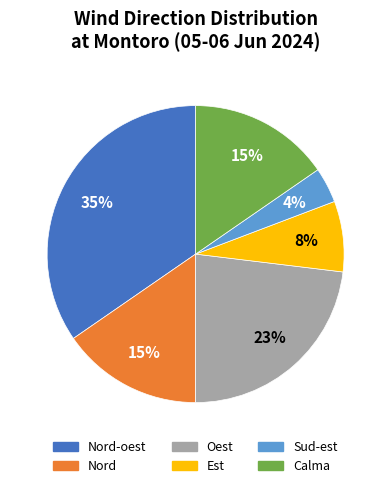

Is the sum of Nord and Oest greater than half?

No